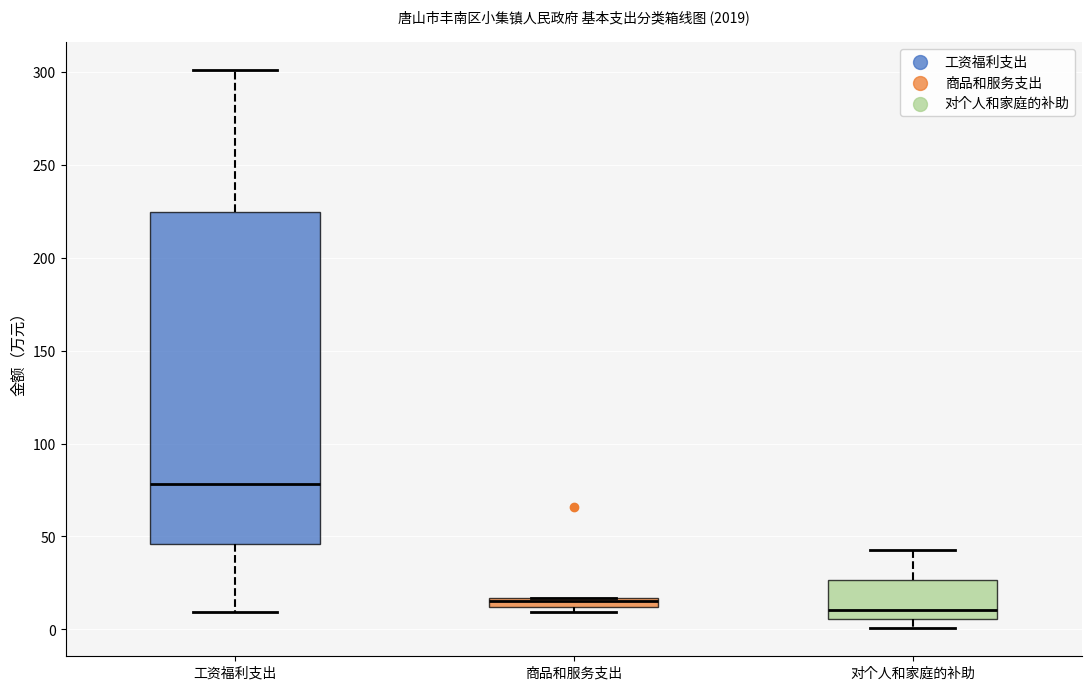

Which box's median line is the highest?

工资福利支出